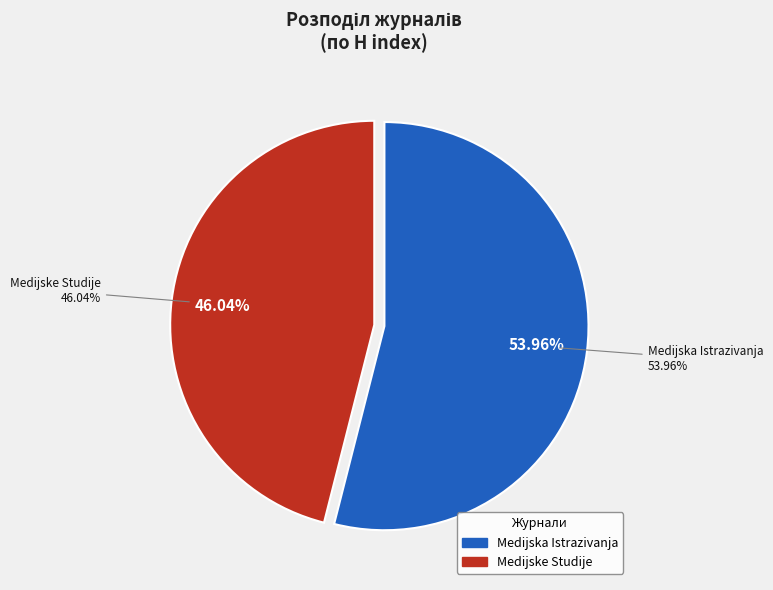

Is Medijska Istrazivanja the majority of the pie?

Yes